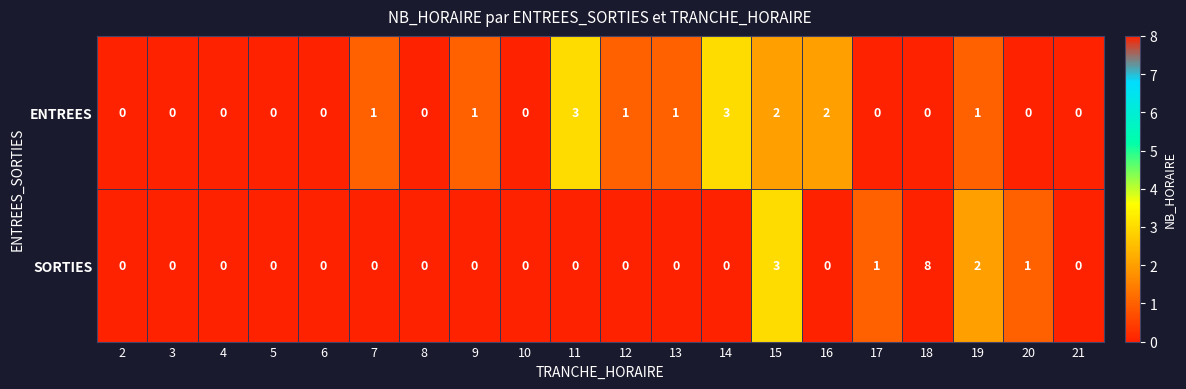

What is the difference between the maximum and minimum values in the ENTREES series?

3